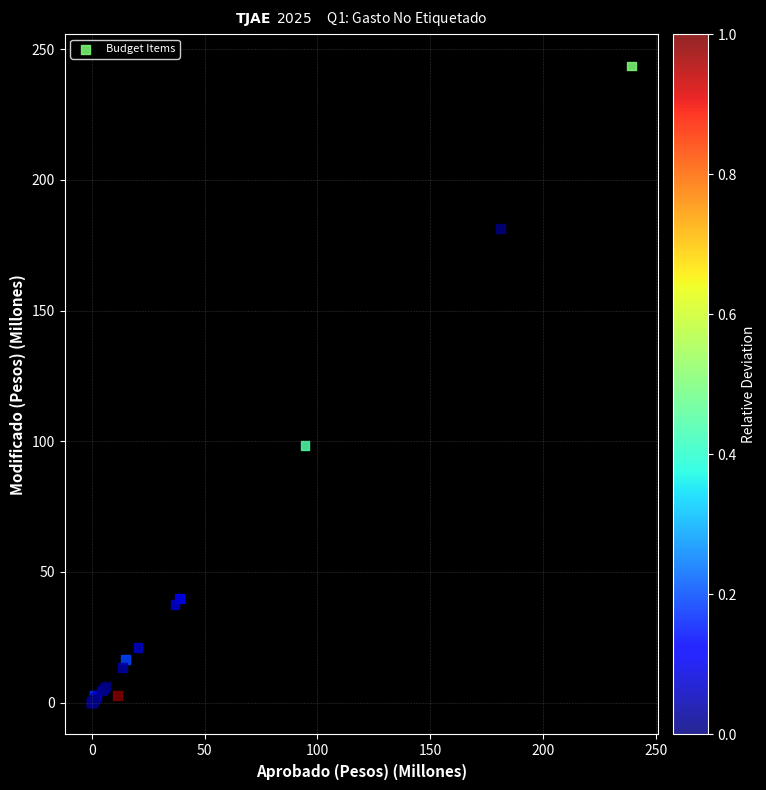

What Y value in the scatter plot is closest to 121?

98.3